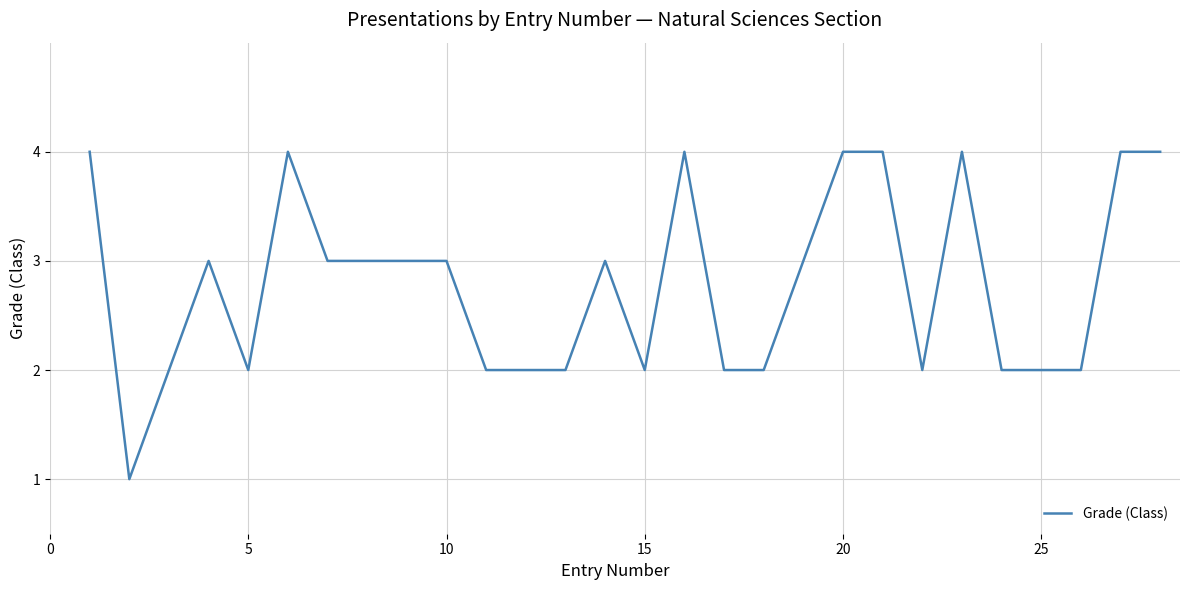

Reading left to right, list all the values displayed in this chart.

4	1	2	3	2	4	3	3	3	3	2	2	2	3	2	4	2	2	3	4	4	2	4	2	2	2	4	4